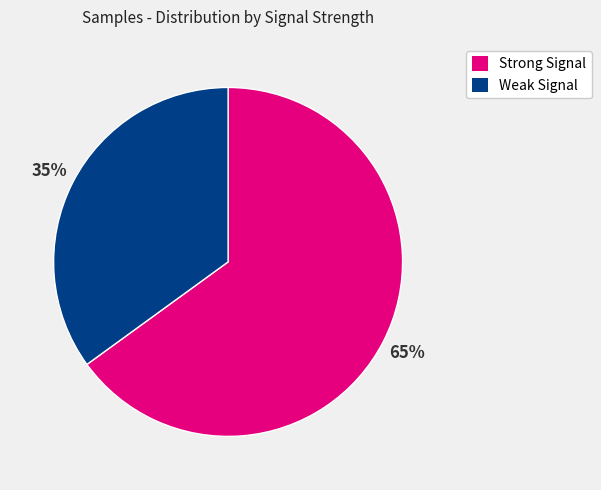

What is the majority slice?

Strong Signal